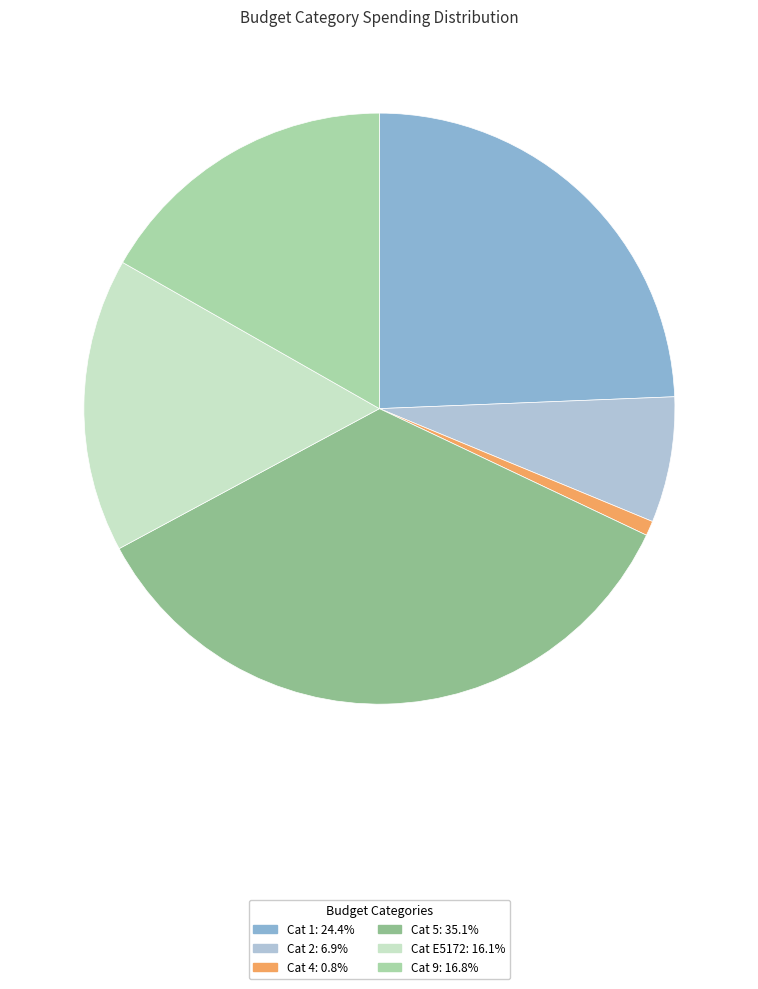

Does any single category account for the majority?

No